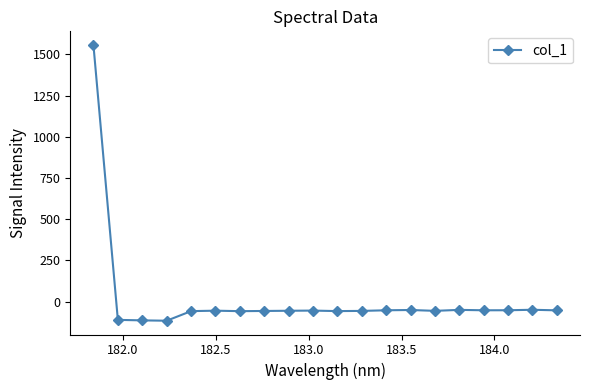

What is the value of the 5th point from the left?

-57.0